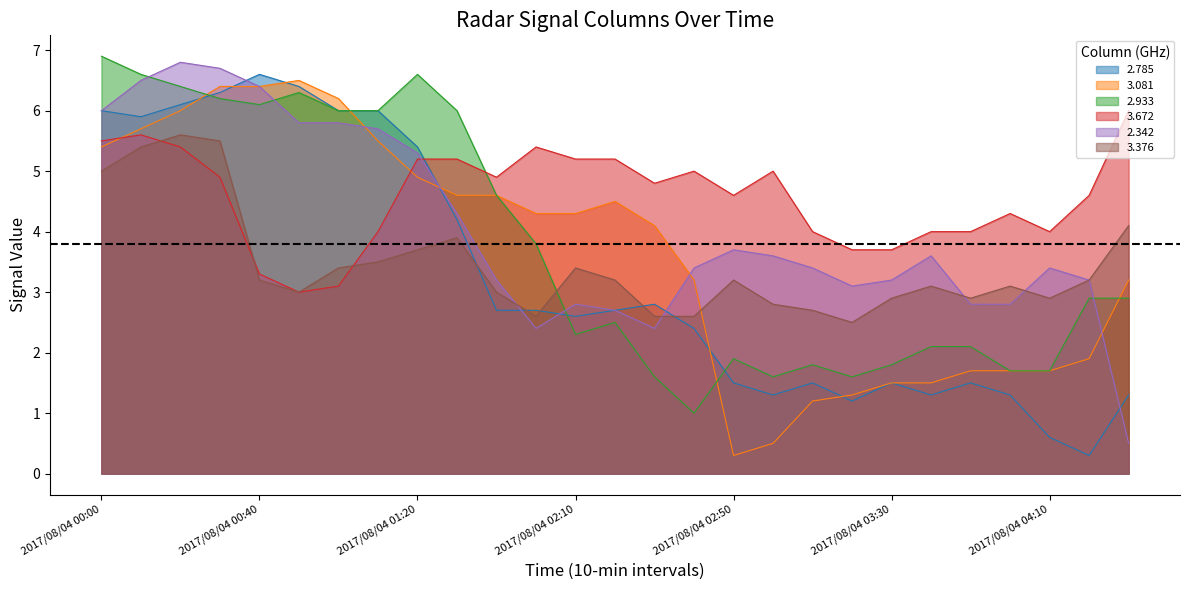

Is the value of 3.672 at 2017/08/04 03:50 greater than the value of 2.933 at 2017/08/04 00:50?

No